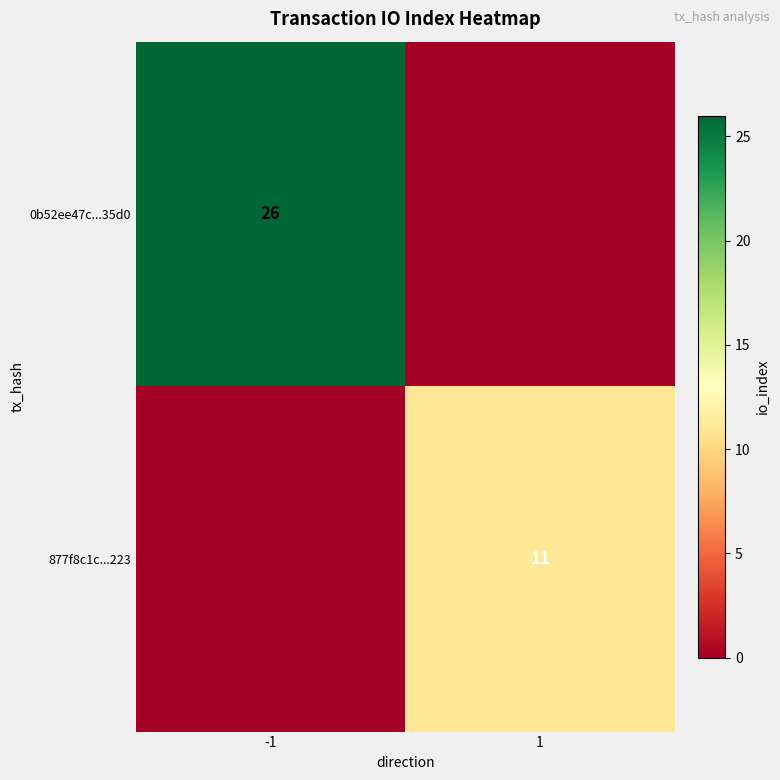

Is it true that 877f8c1c...223 equals 8 at 1?

False